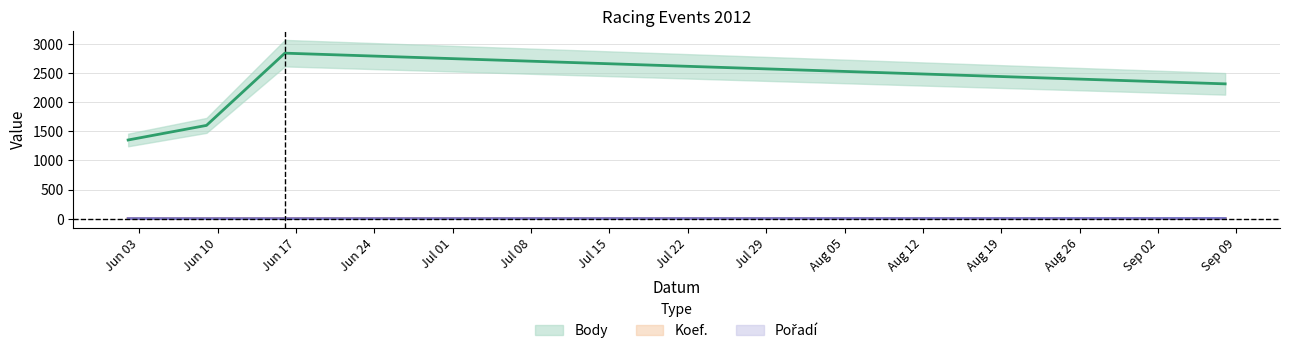

True or false: Koef. and Pořadí cross at least once.

False